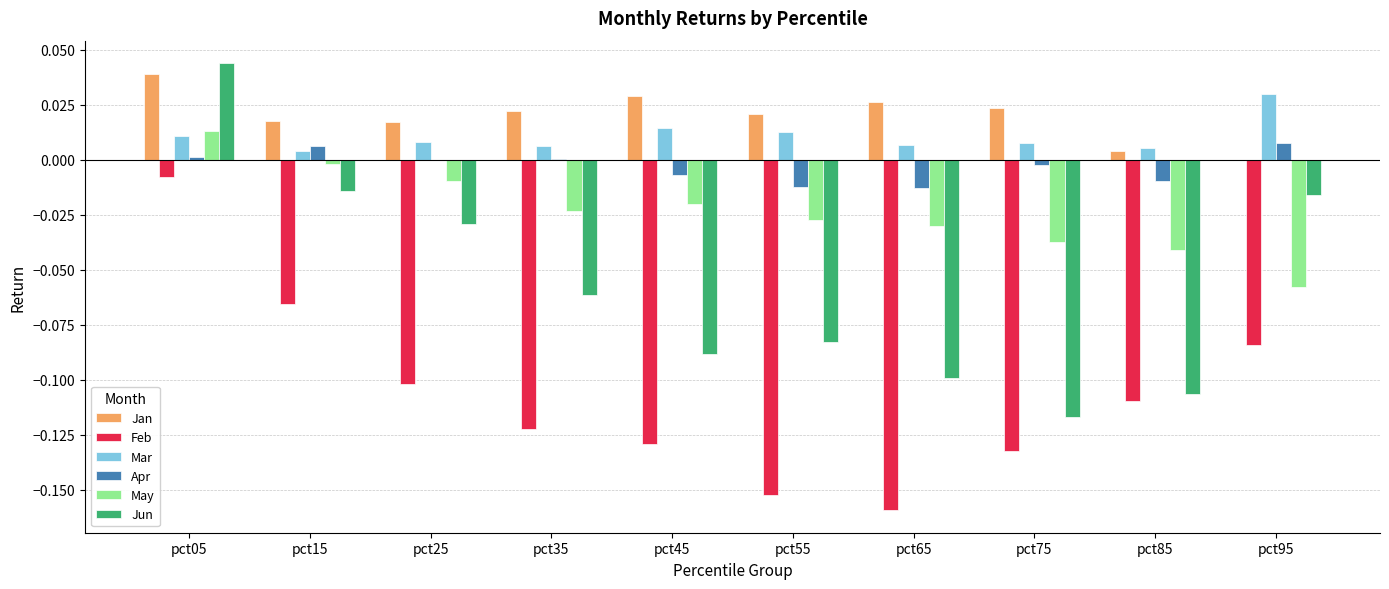

Does the chart contain stacked bars?

No